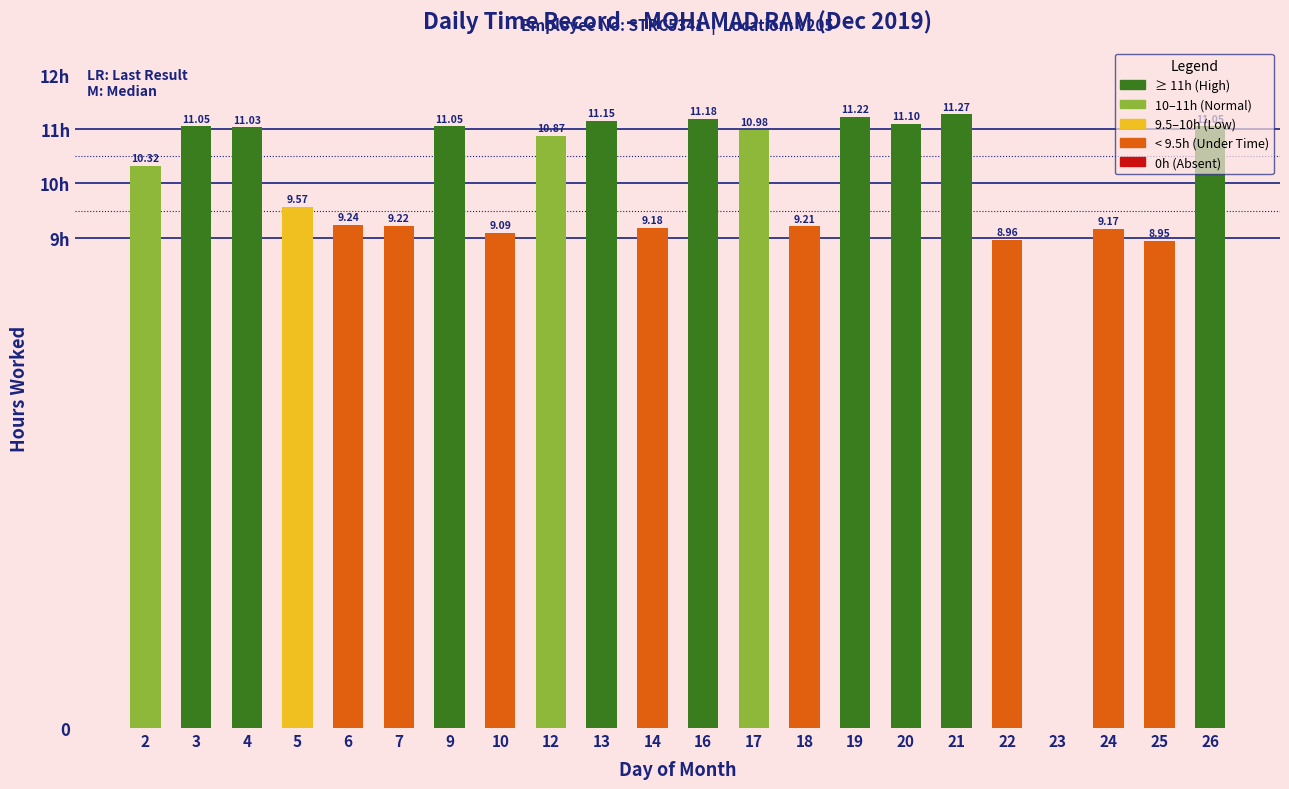

Reading left to right, list all the values displayed in this chart.

10.3	11.1	11.0	9.6	9.2	9.2	11.1	9.1	10.9	11.2	9.2	11.2	11.0	9.2	11.2	11.1	11.3	9.0	0.0	9.2	8.9	11.1